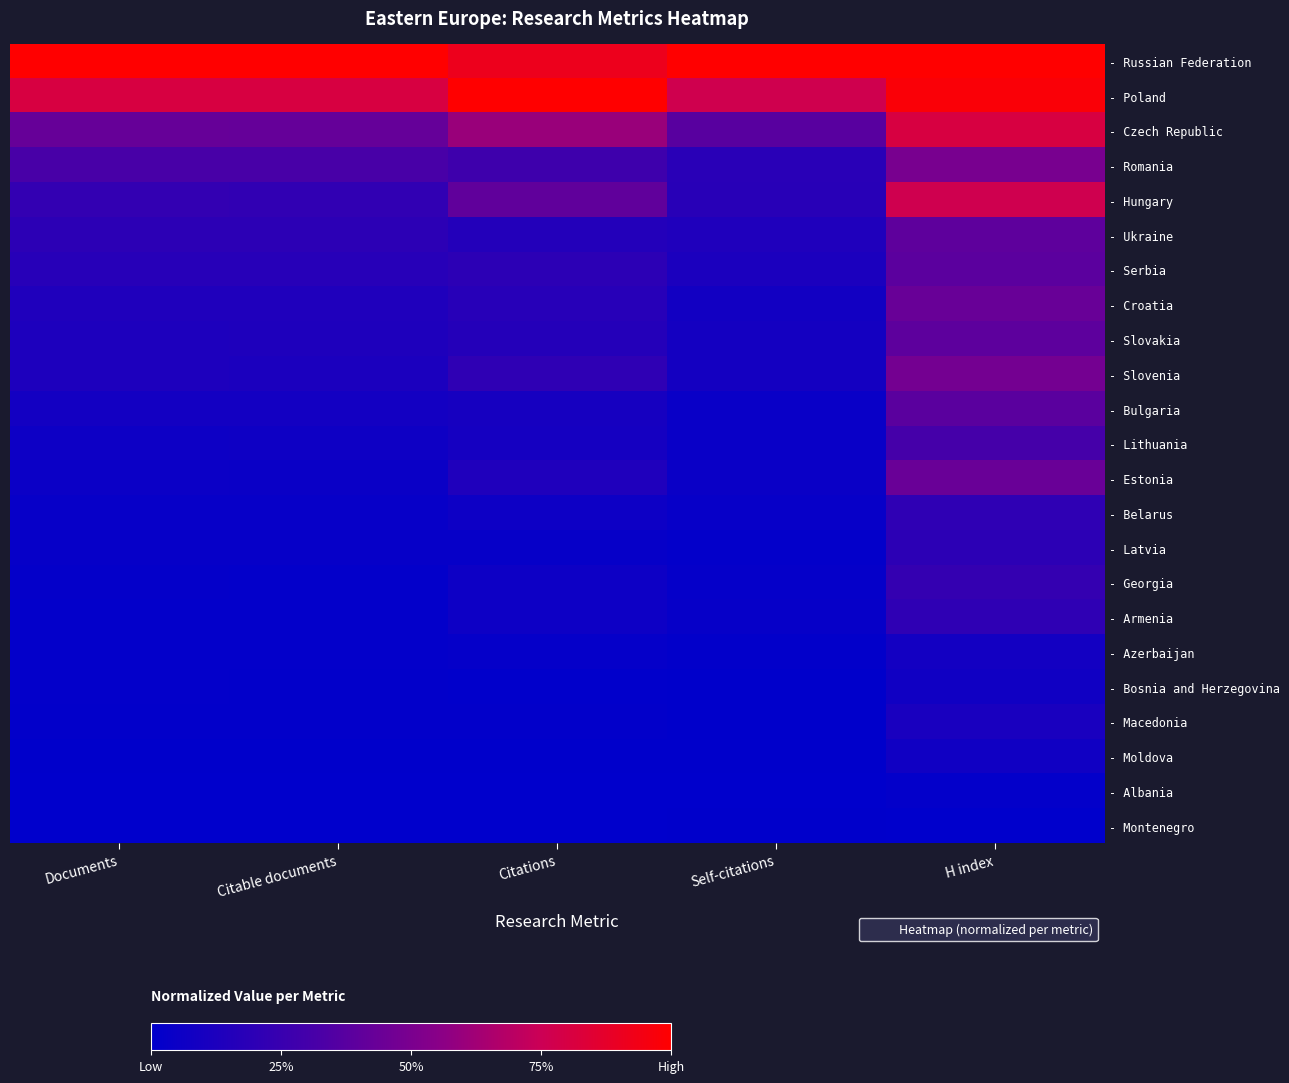

Which series has the largest total across all categories?

- Russian Federation